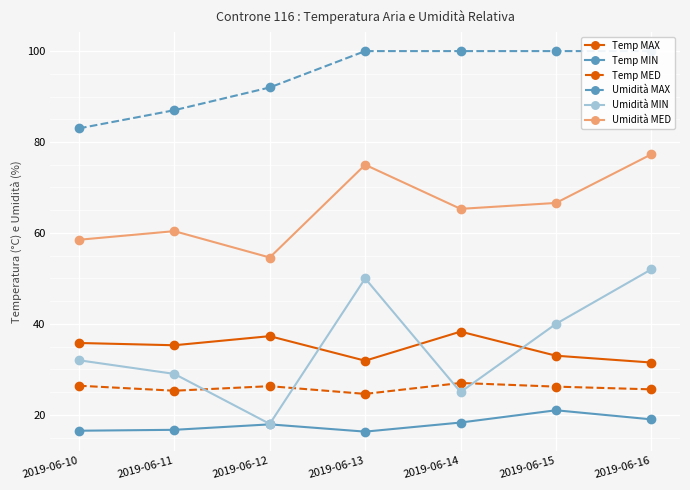

What is the difference between the second highest and minimum values in the Umidità MAX series?

17.0